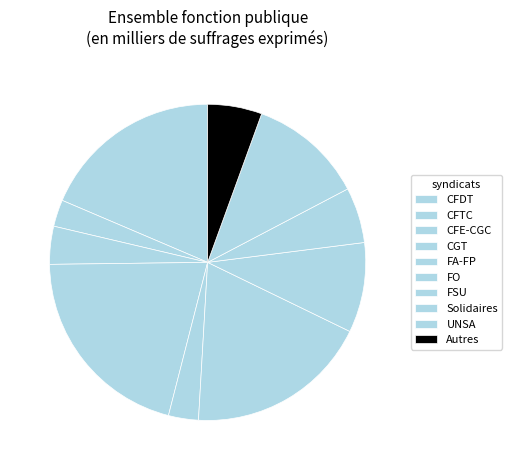

Combined, what portion of the pie is FO and CGT?

39.5%